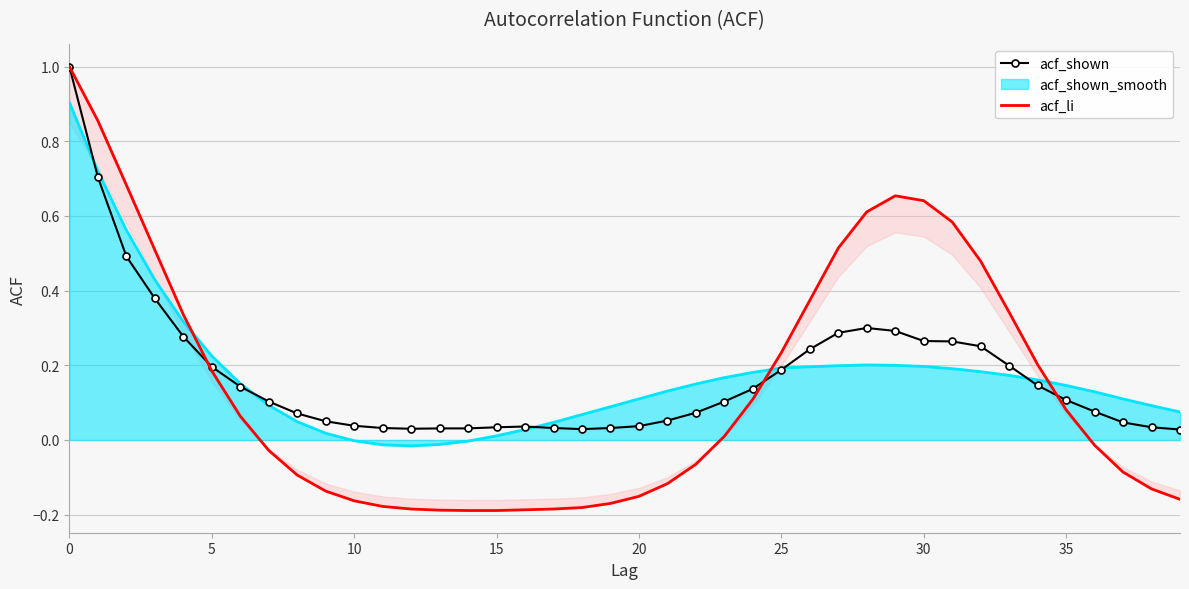

At which label is acf_li closest to 0?

23